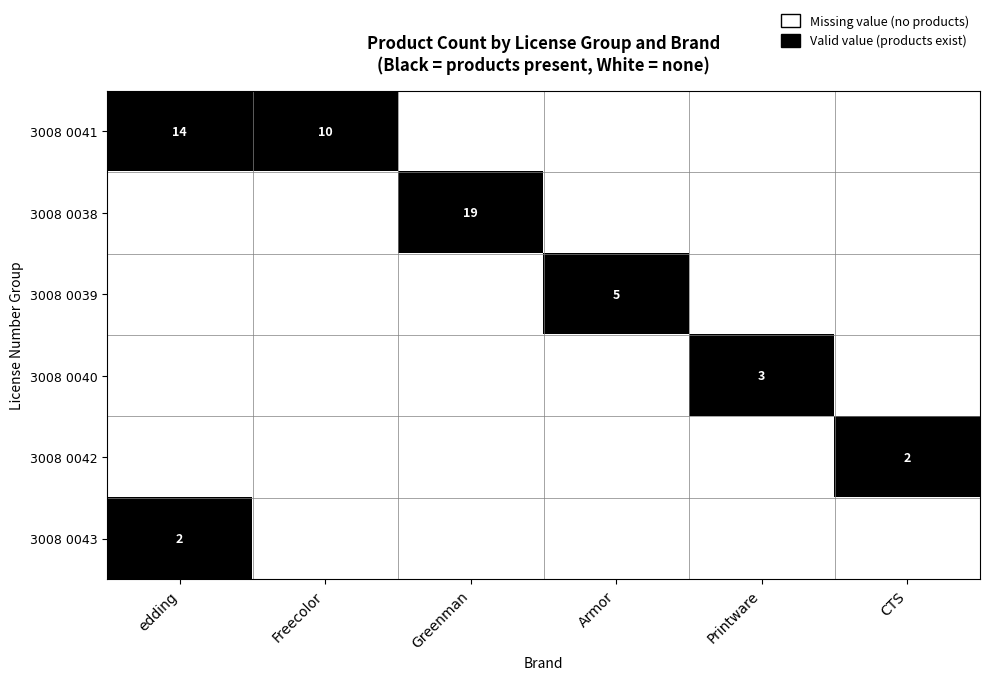

Which has a higher value, Greenman or Armor?

Greenman